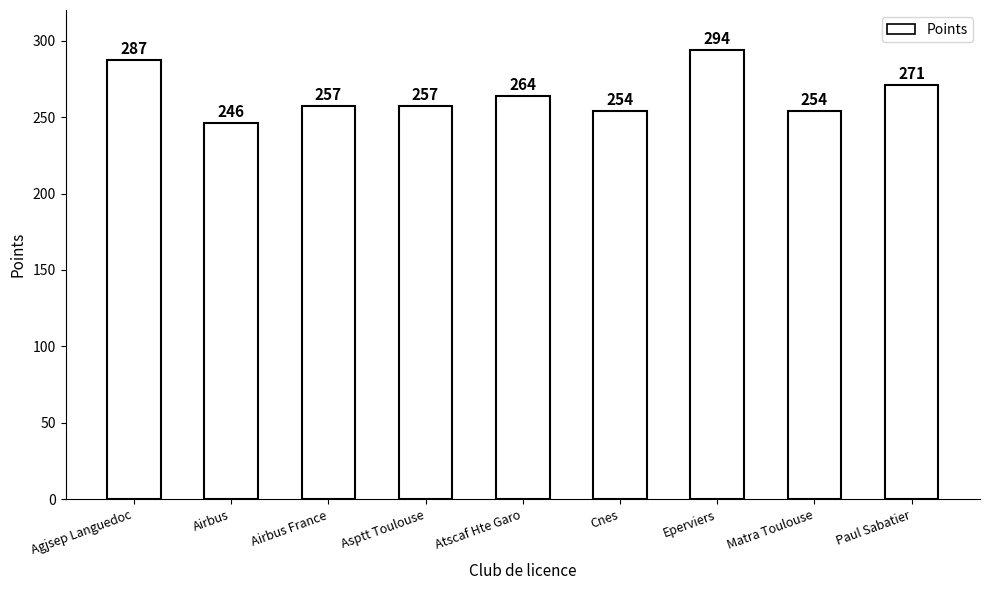

What position from the right is Airbus?

8